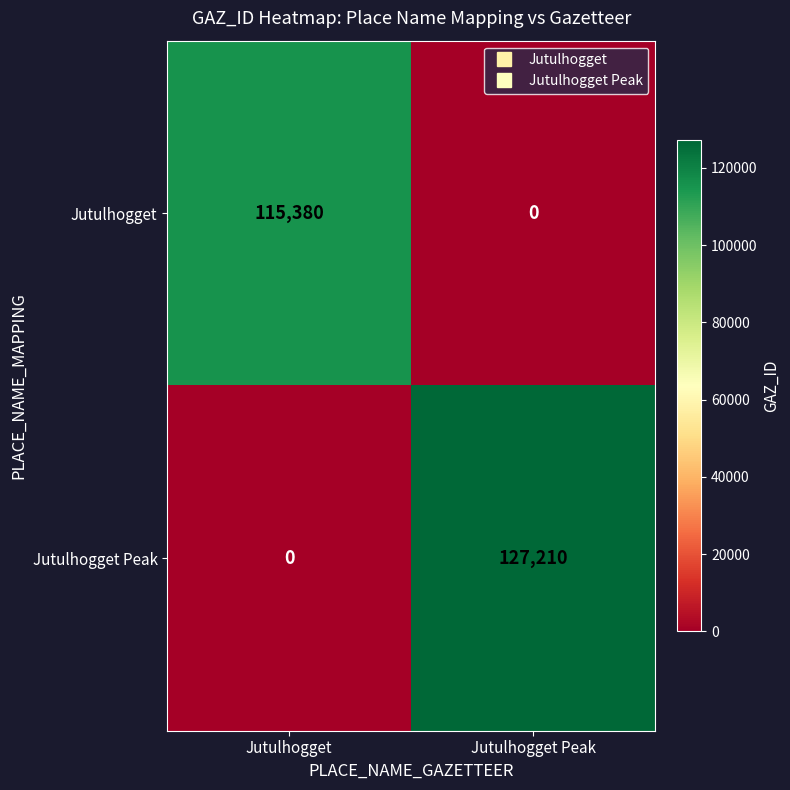

At which label does Jutulhogget reach its minimum?

Jutulhogget Peak